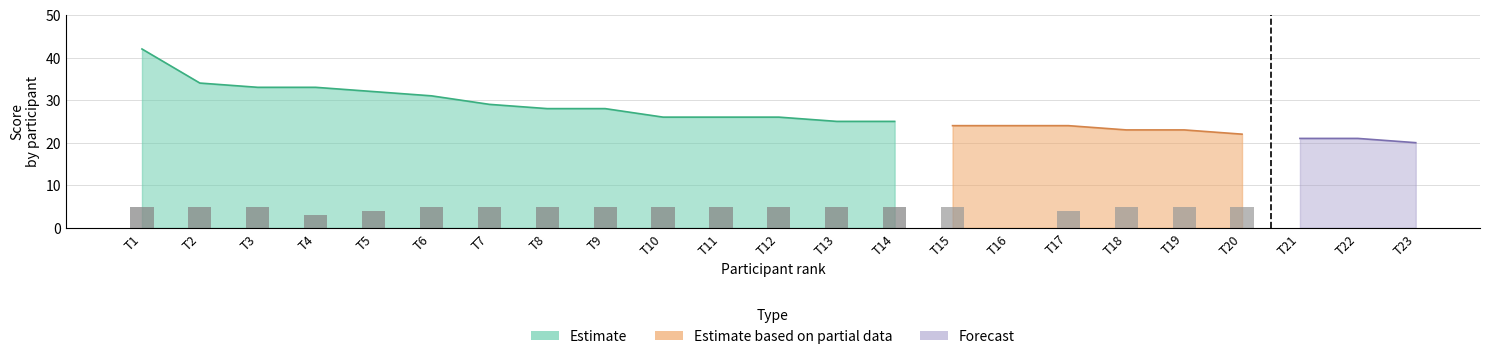

The chart shows a value of 2 at T14. True or false?

False